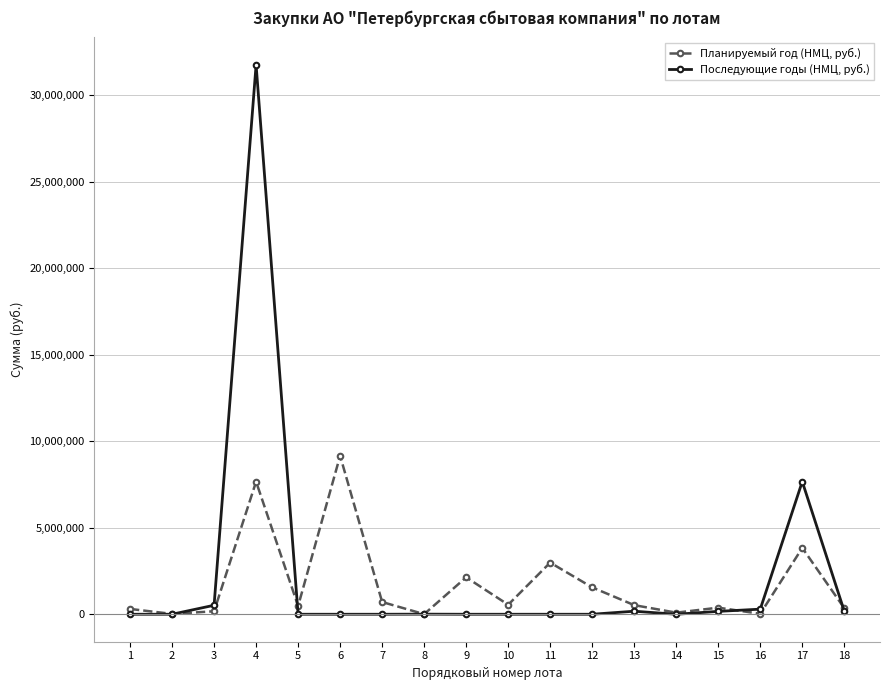

At which category does Последующие годы (НМЦ, руб.) reach its first local peak?

4